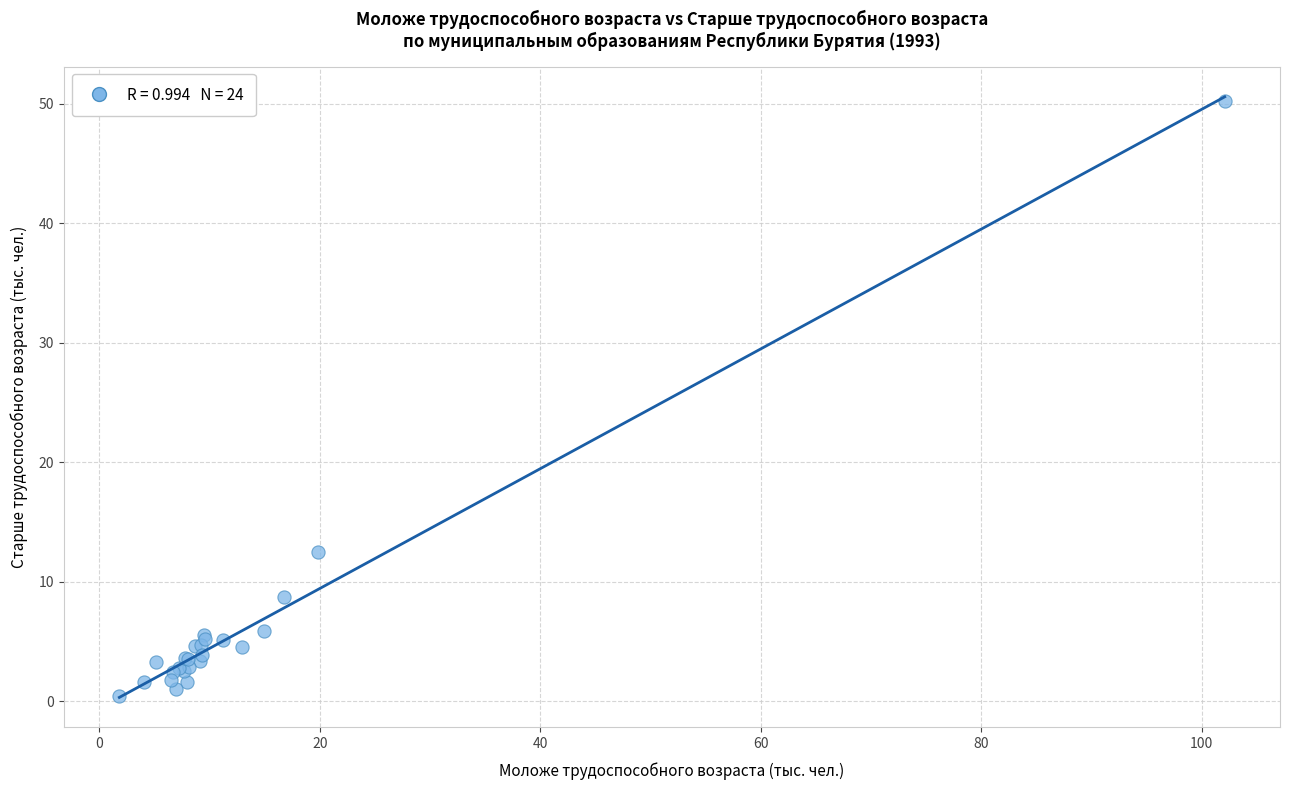

What Y value in the scatter plot is closest to 25?

12.5